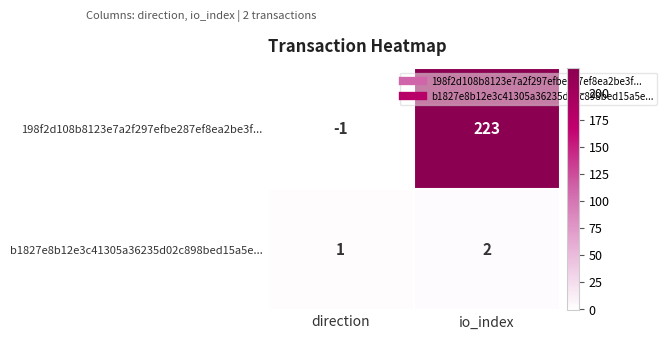

The 198f2d108b8123e7a2f297efbe287ef8ea2be3f... series shows 223 at io_index. True or false?

True